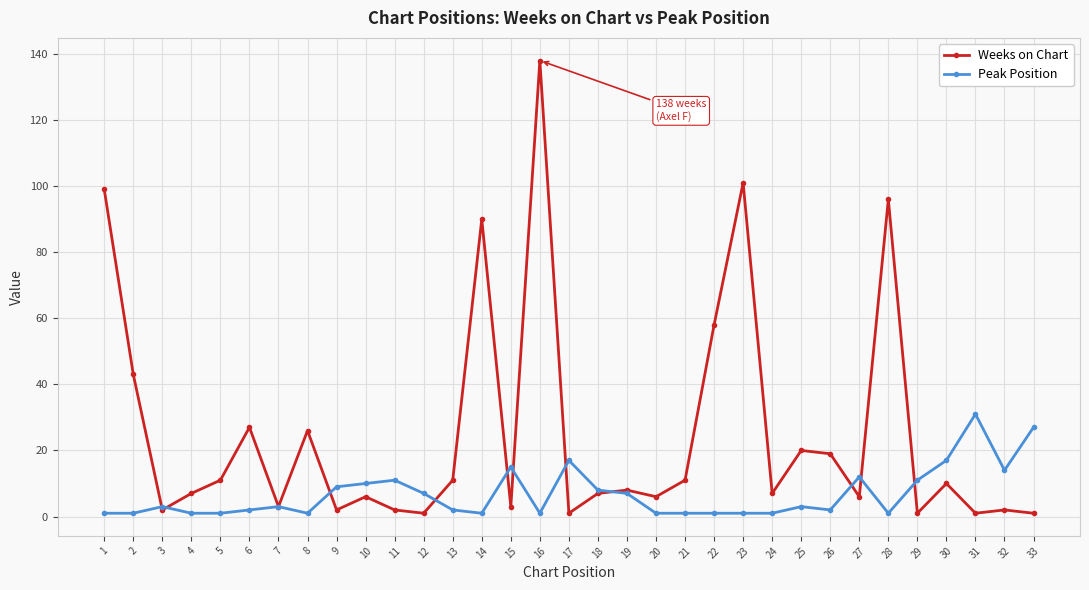

Which series changed the most between 14 and 24?

Weeks on Chart